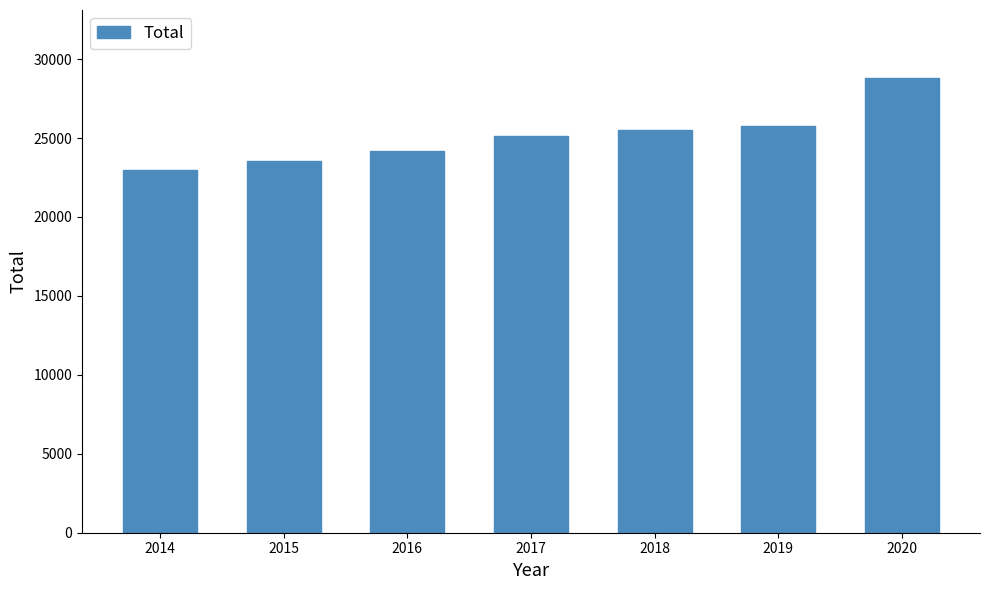

What is the difference between the maximum and minimum values?

5794